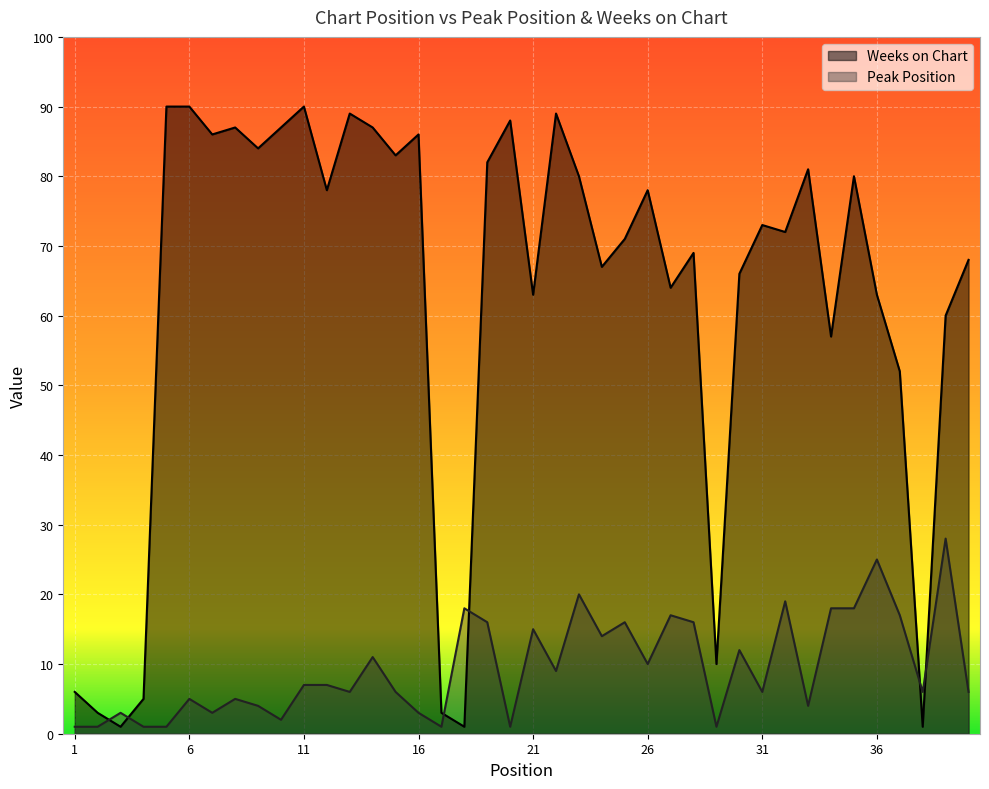

How many times do Peak Position and Weeks on Chart cross each other?

6